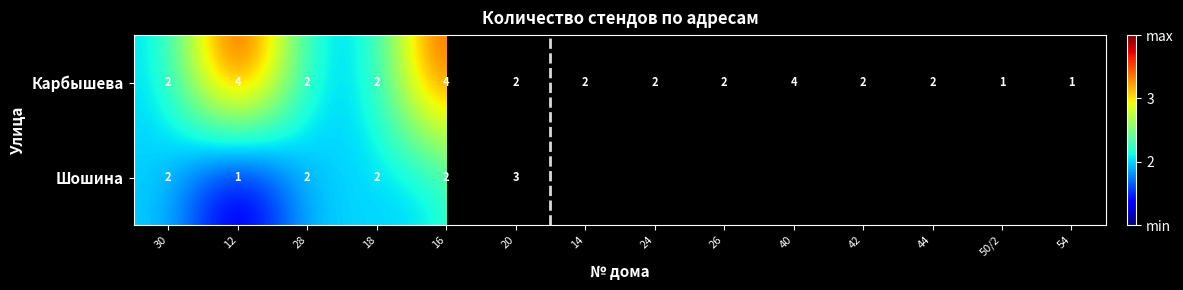

At which category is the sum across all series the highest?

16